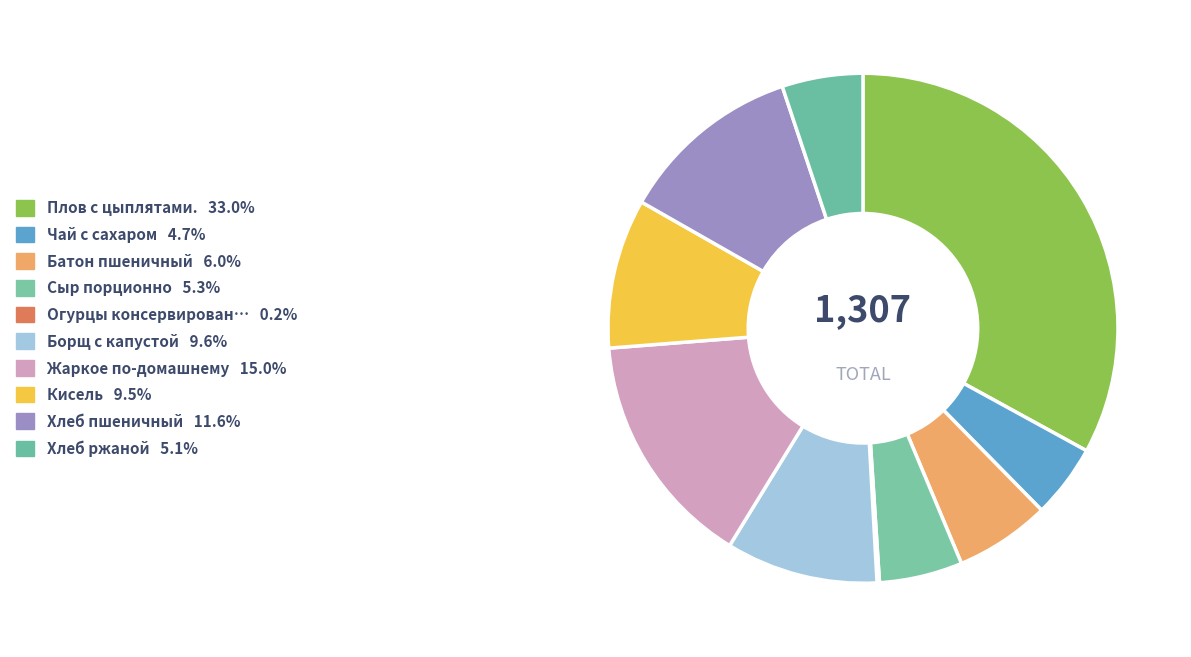

What is the largest slice in the pie chart?

Плов с цыплятами.